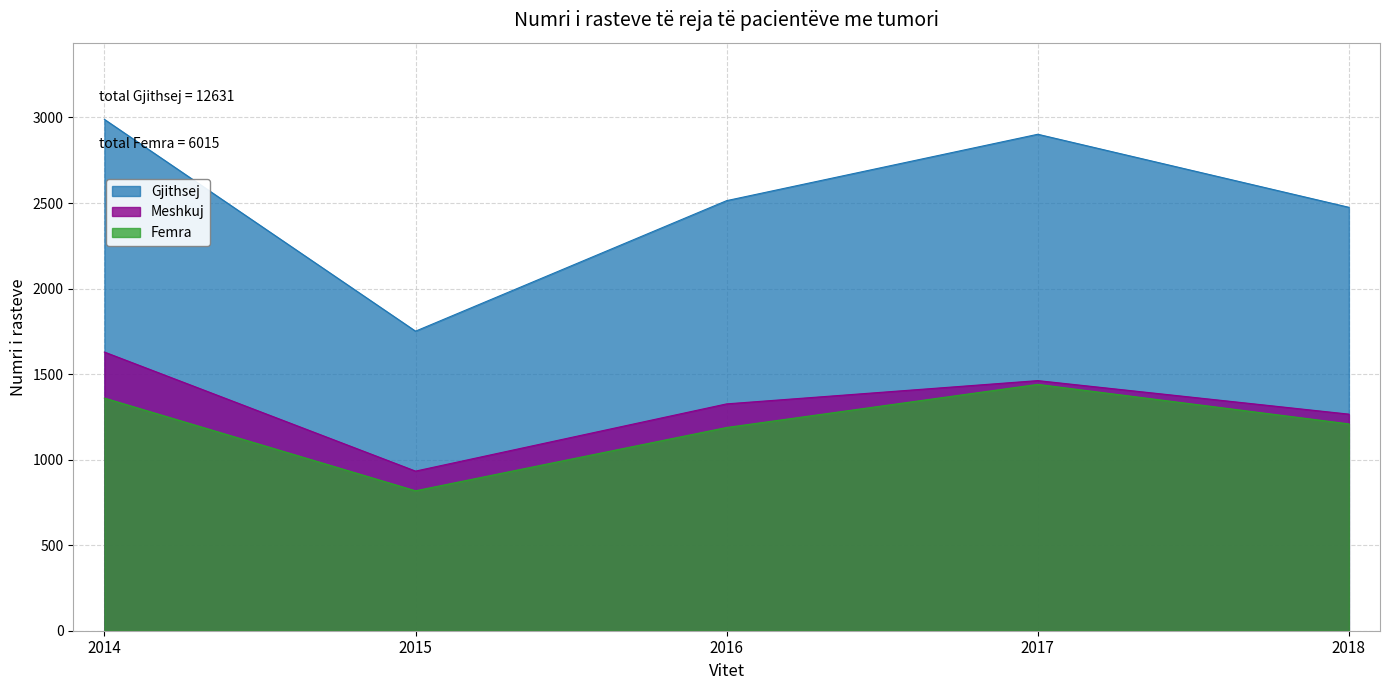

True or false: Meshkuj and Femra intersect in this chart.

False